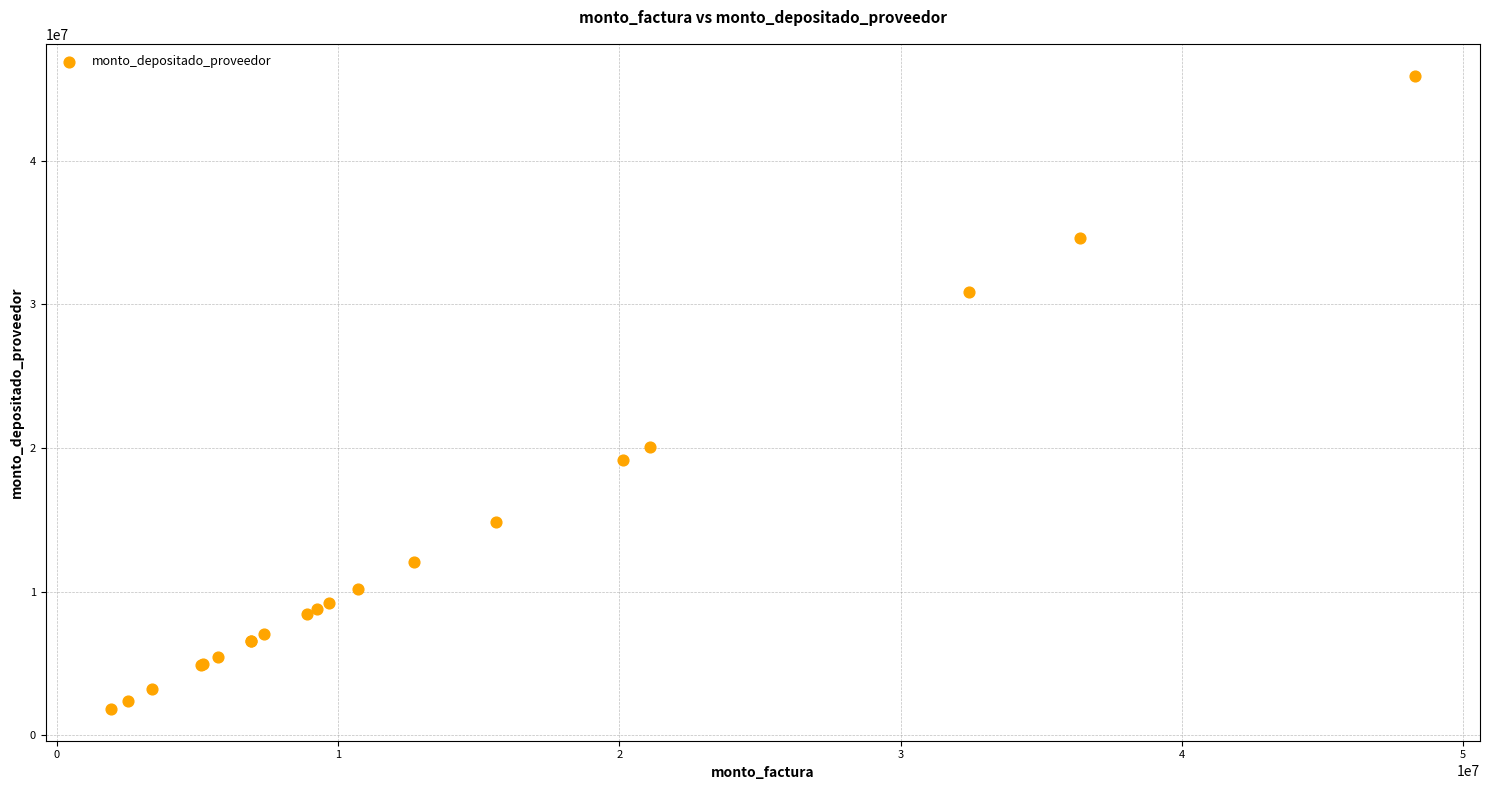

What Y value in the scatter plot is closest to 23871546?

20067548